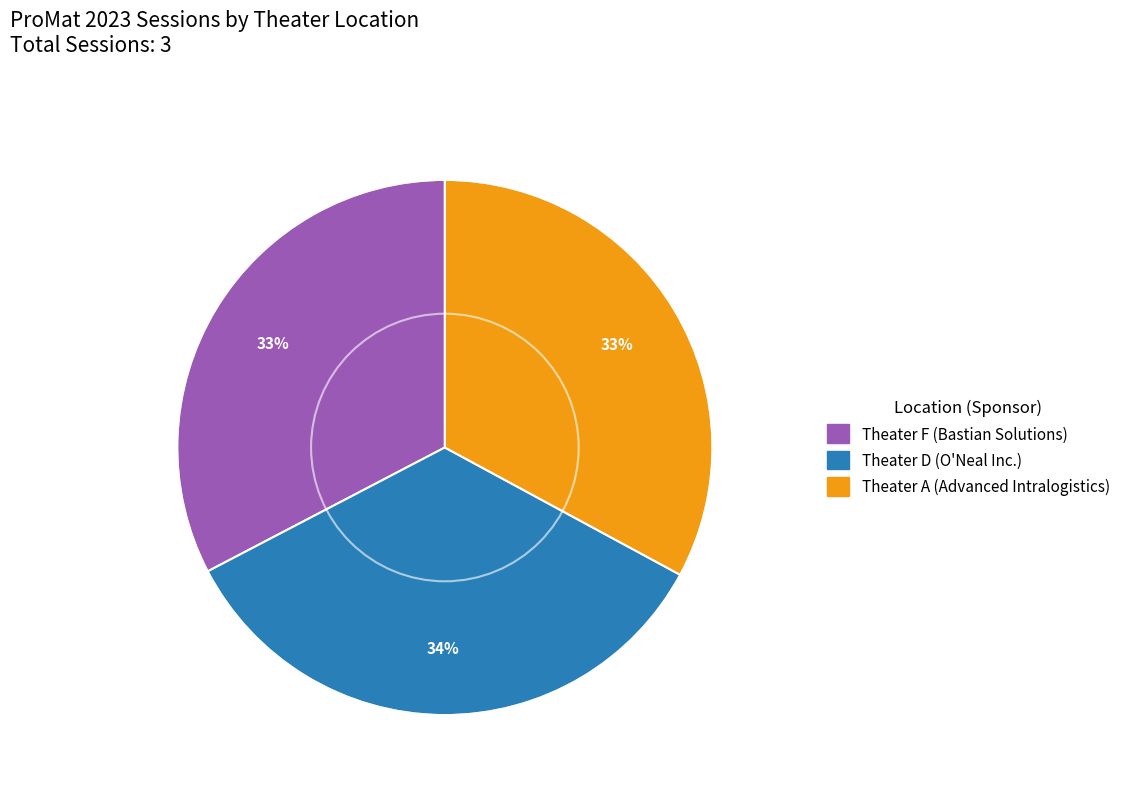

What is the ratio of the value at Theater D (O'Neal Inc.) to the value at Theater A (Advanced Intralogistics)?

1.0